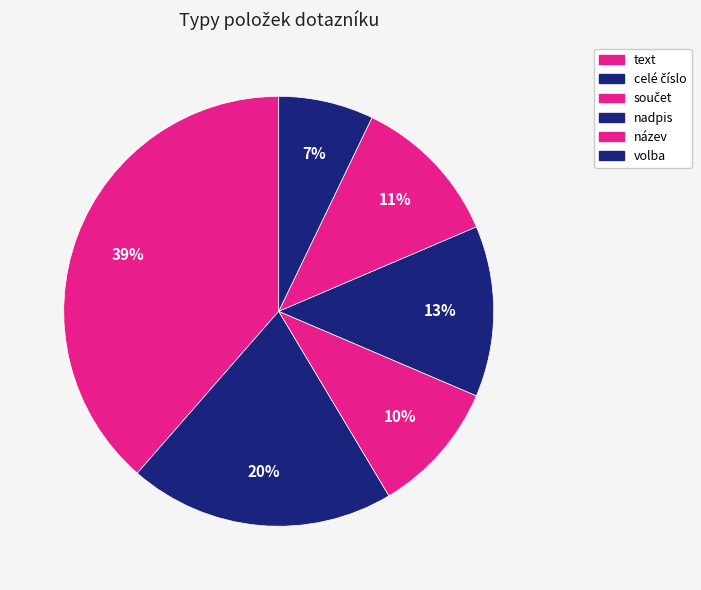

How many segments does this pie chart have?

6